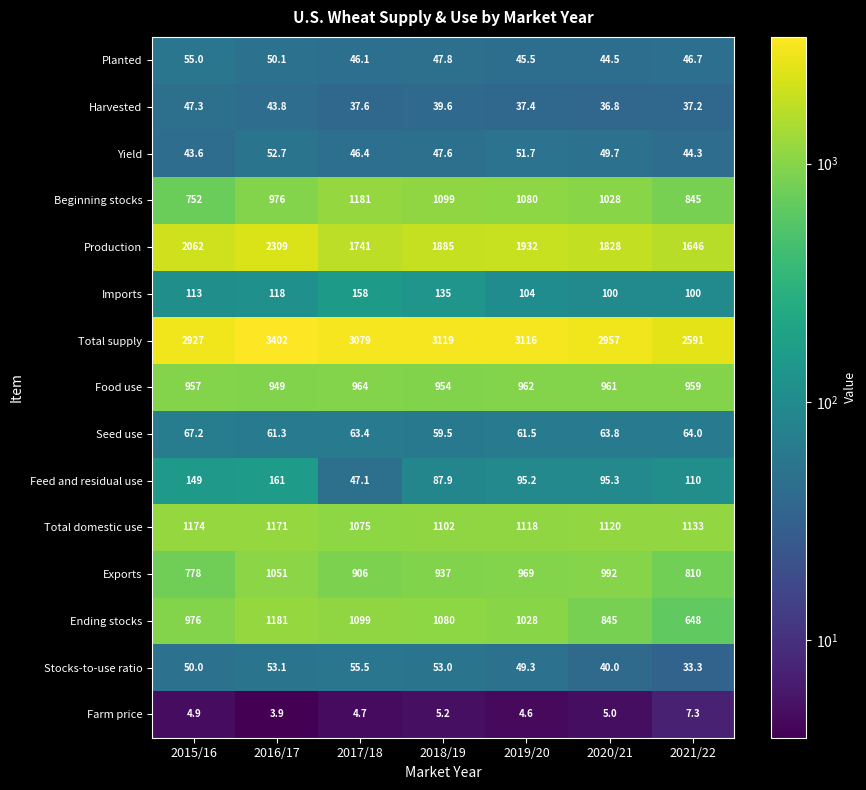

Which series changed the most between 2016/17 and 2018/19?

Production